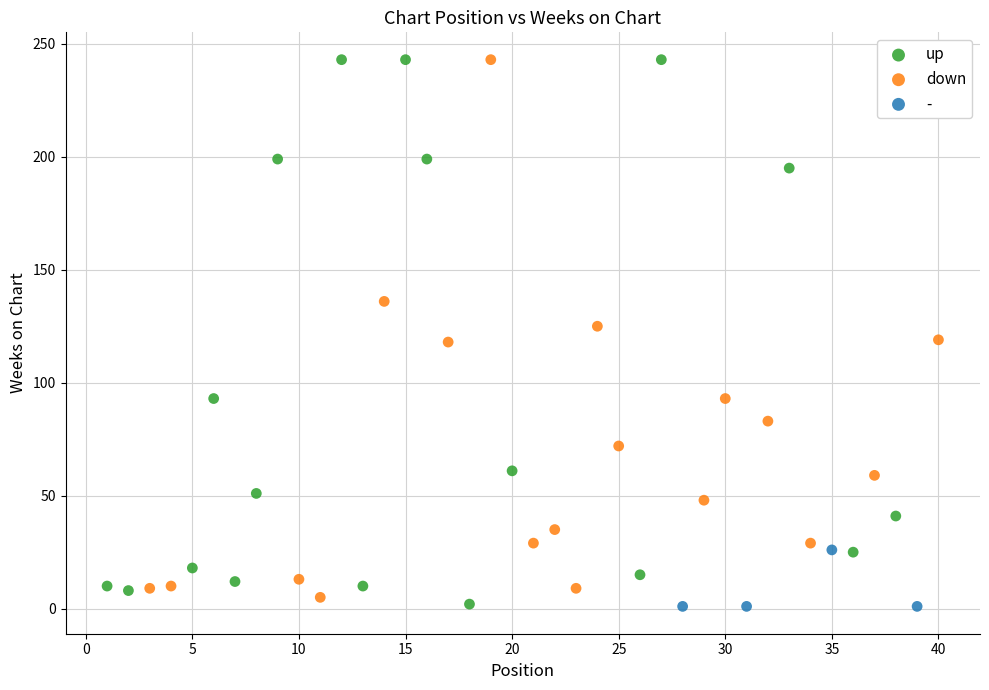

Which series has the widest spread of Y values?

up